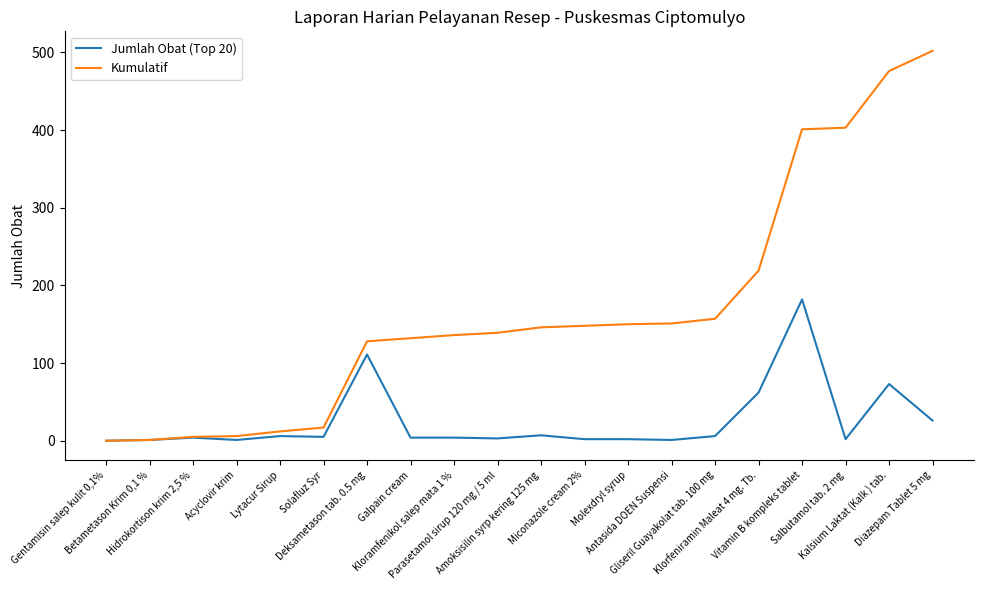

Rank the series by their maximum value, from lowest to highest.

Jumlah Obat (Top 20), Kumulatif